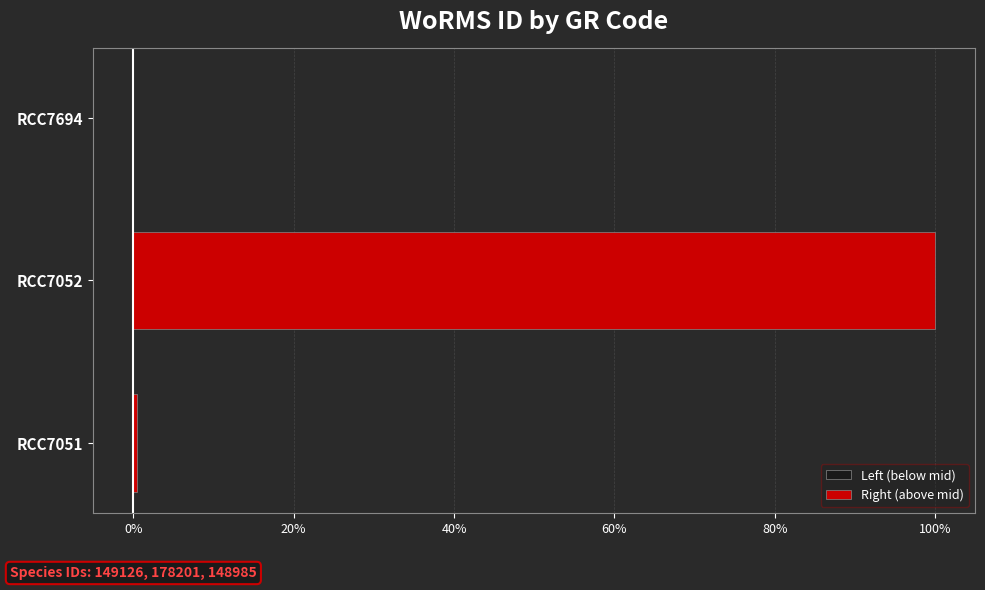

How many bars are there in each group?

2